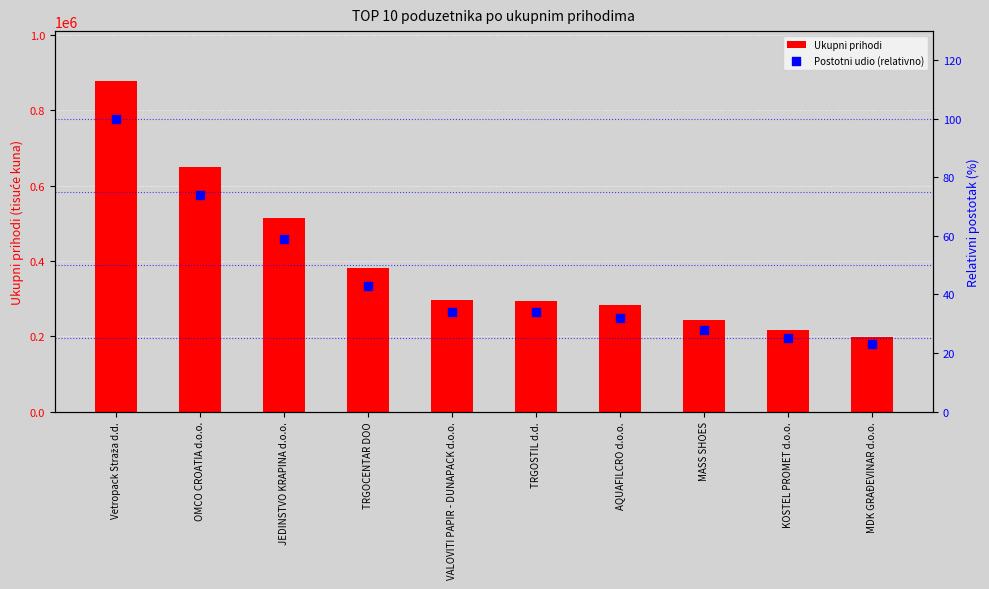

At which category is the sum across all series the highest?

Vetropack Straža d.d.